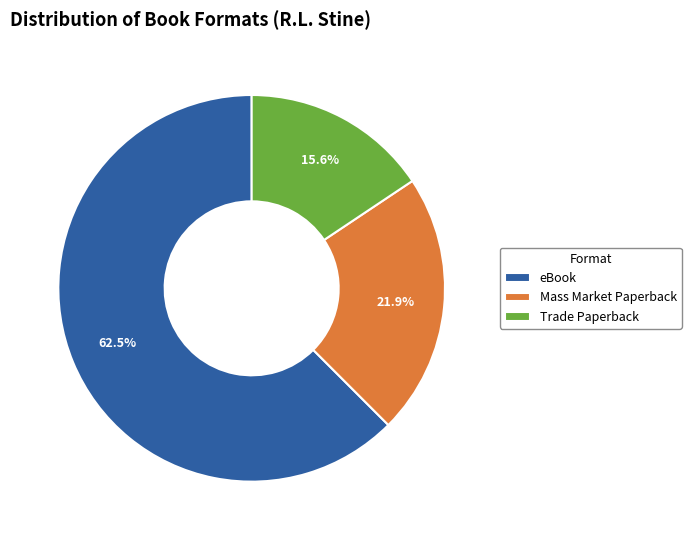

How many segments does this pie chart have?

3